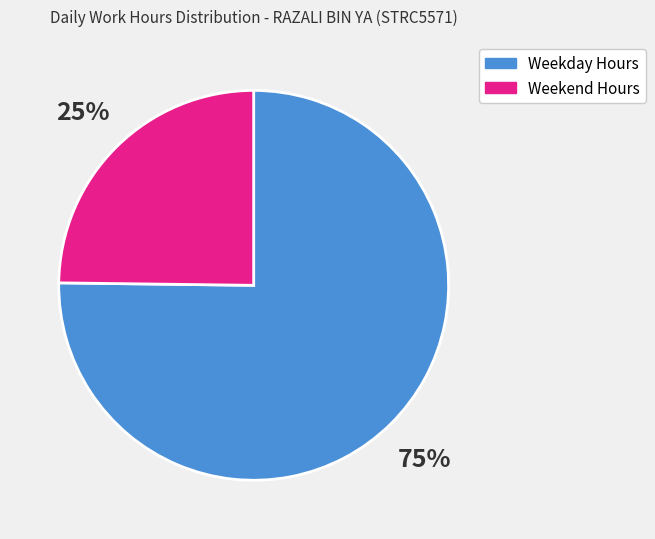

To the nearest percent, what is the difference between the largest and smallest slice percentages?

50%